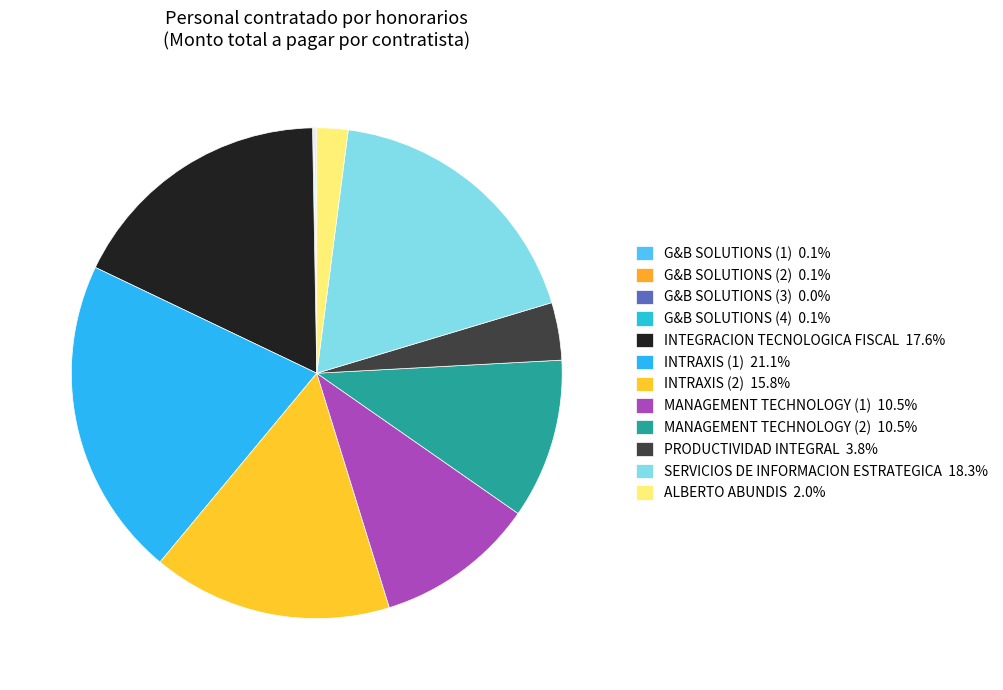

To the nearest percent, what is the combined percentage of G&B SOLUTIONS (2) and INTRAXIS (2)?

16%